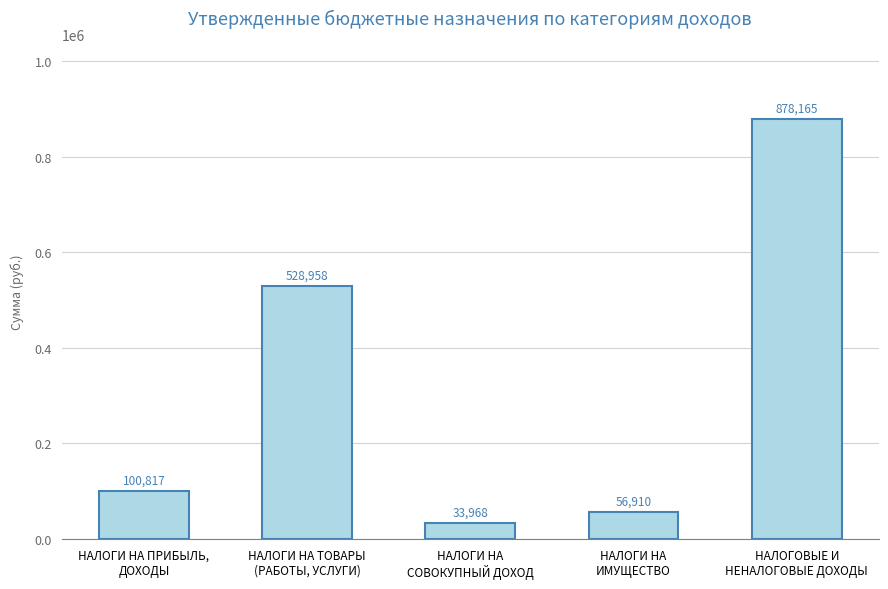

The value at НАЛОГОВЫЕ И
НЕНАЛОГОВЫЕ ДОХОДЫ is 293232. True or false?

False